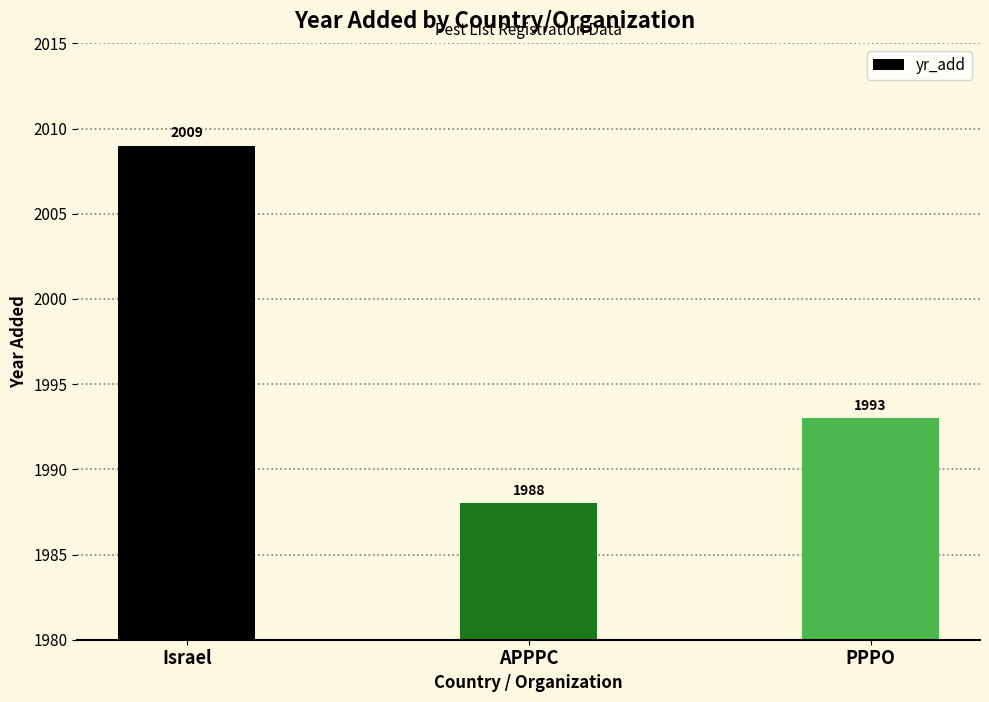

Where is the data nearest to the value 1998?

PPPO